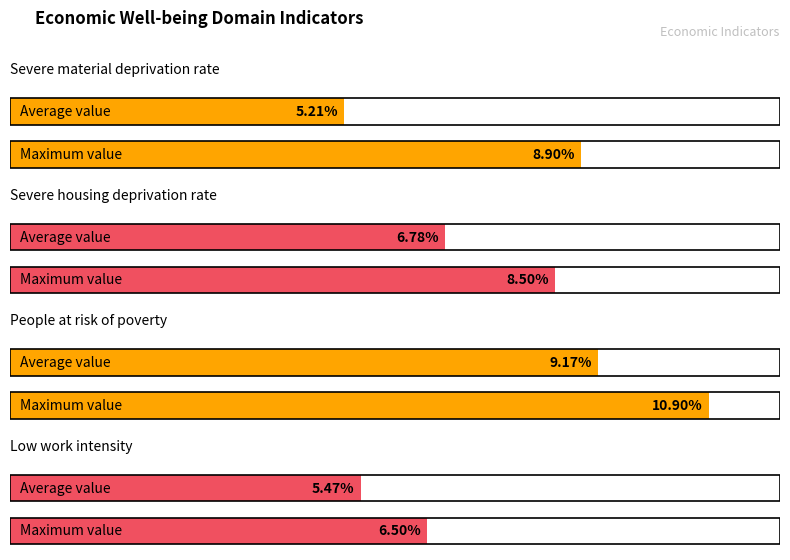

Rank the series at 2005 from highest to lowest value.

People at risk of poverty, Severe housing deprivation rate, Low work intensity, Severe material deprivation rate